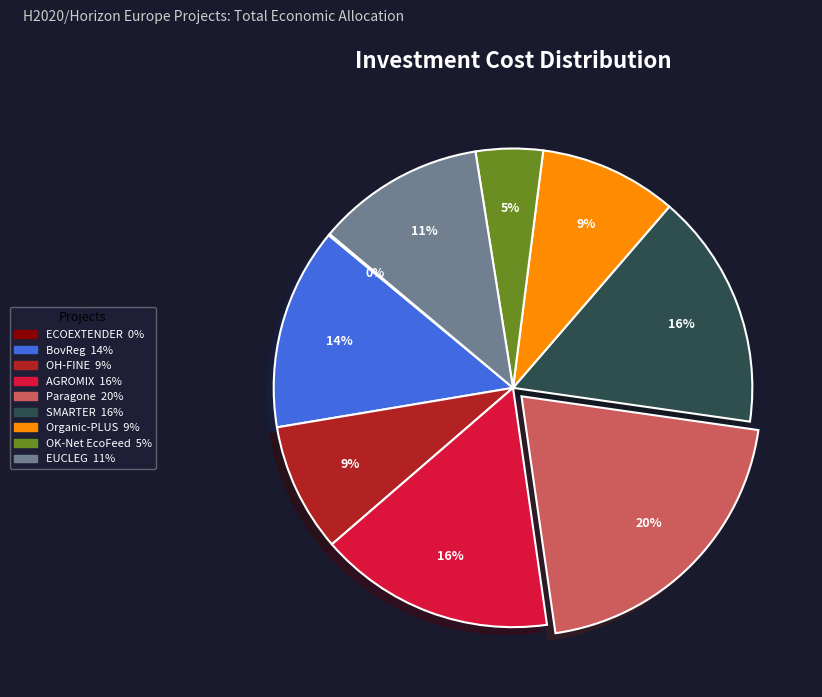

What is the largest slice in the pie chart?

Paragone